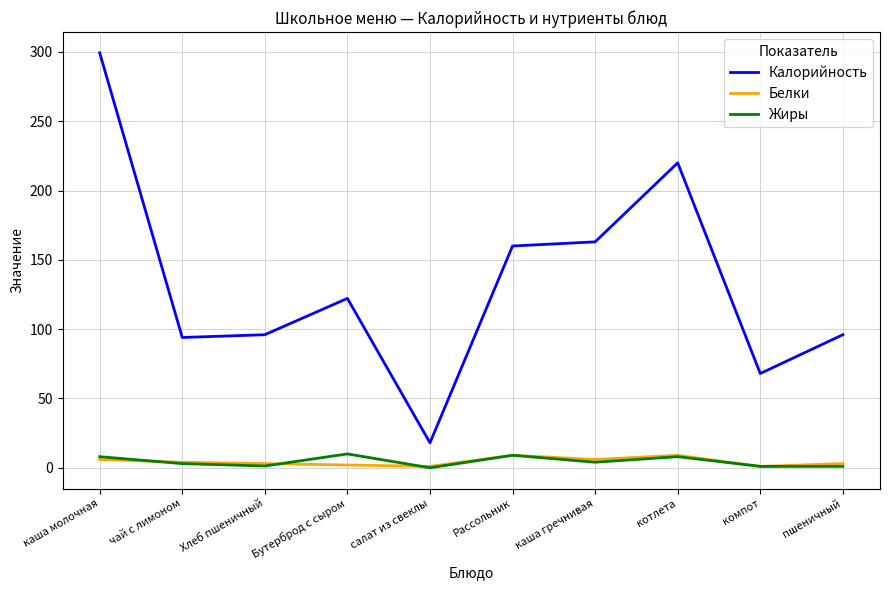

True or false: Калорийность and Белки cross at least once.

False